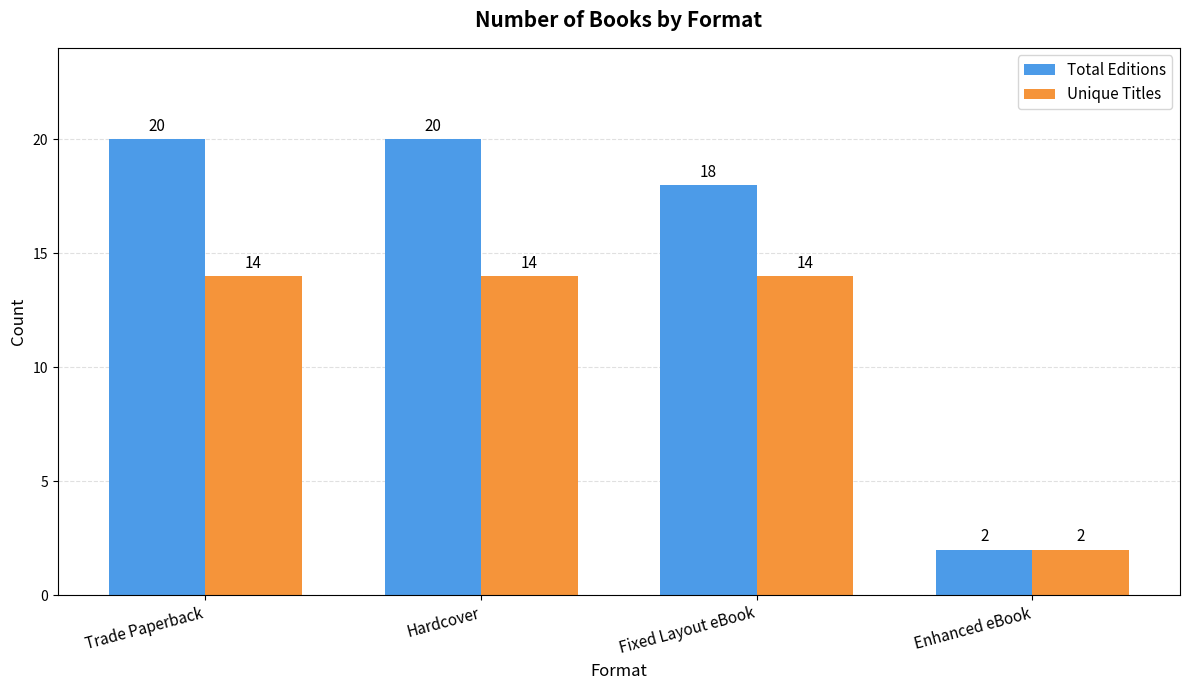

What is the minimum value for Total Editions?

2